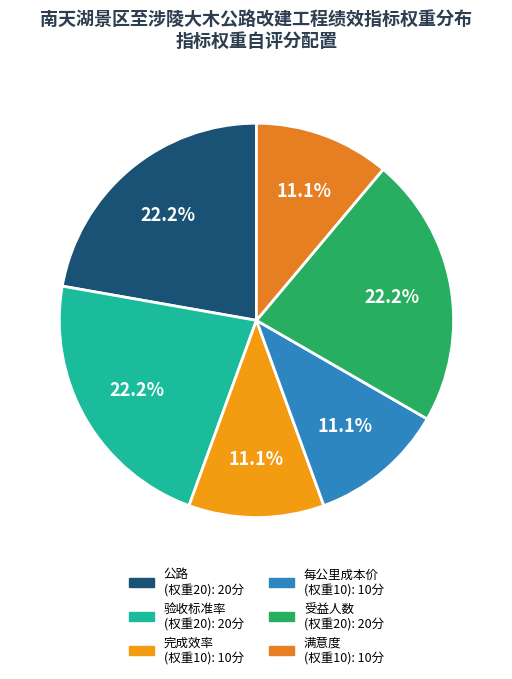

The 完成效率 slice represents 11% of the pie. True or false?

True